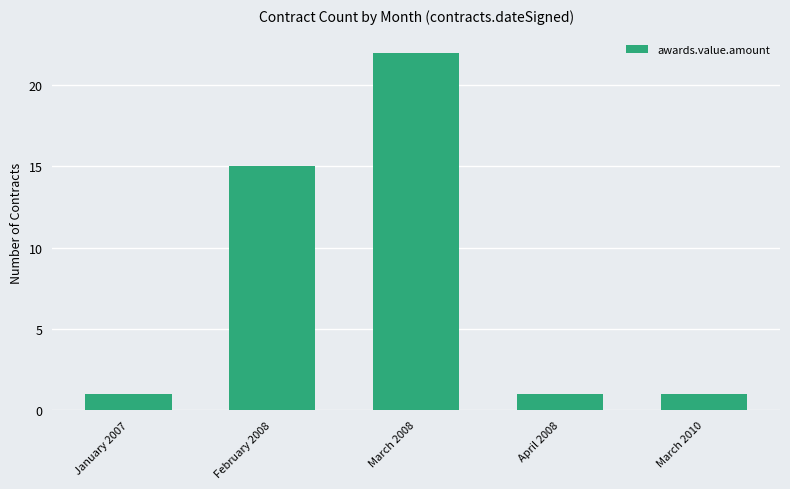

What is the average value?

8